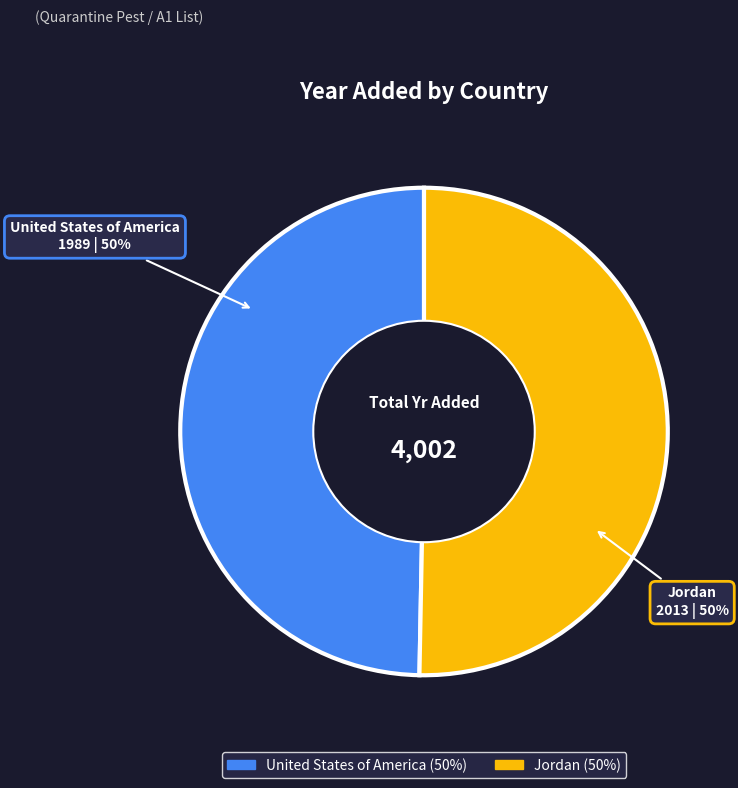

What is the ratio of the value at United States of America to the value at Jordan?

1.0